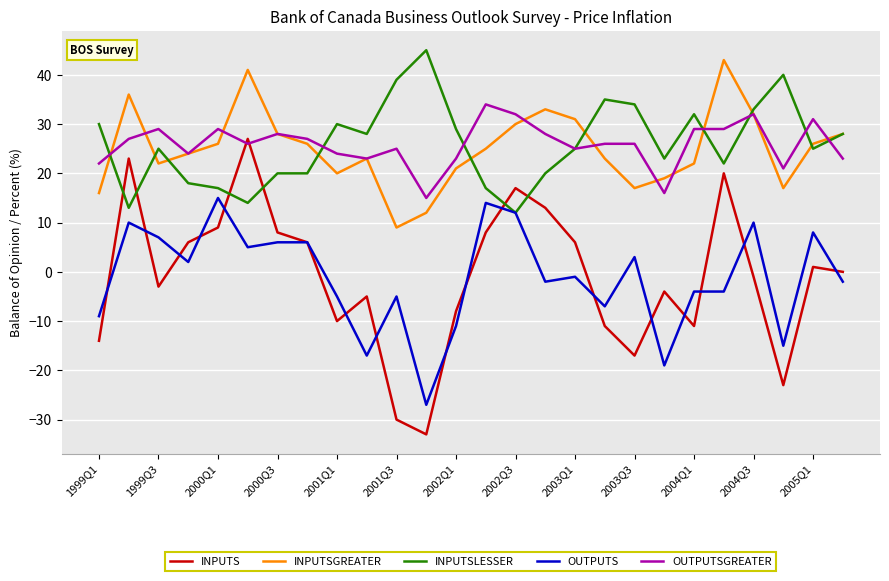

What is the smallest value displayed?

-33